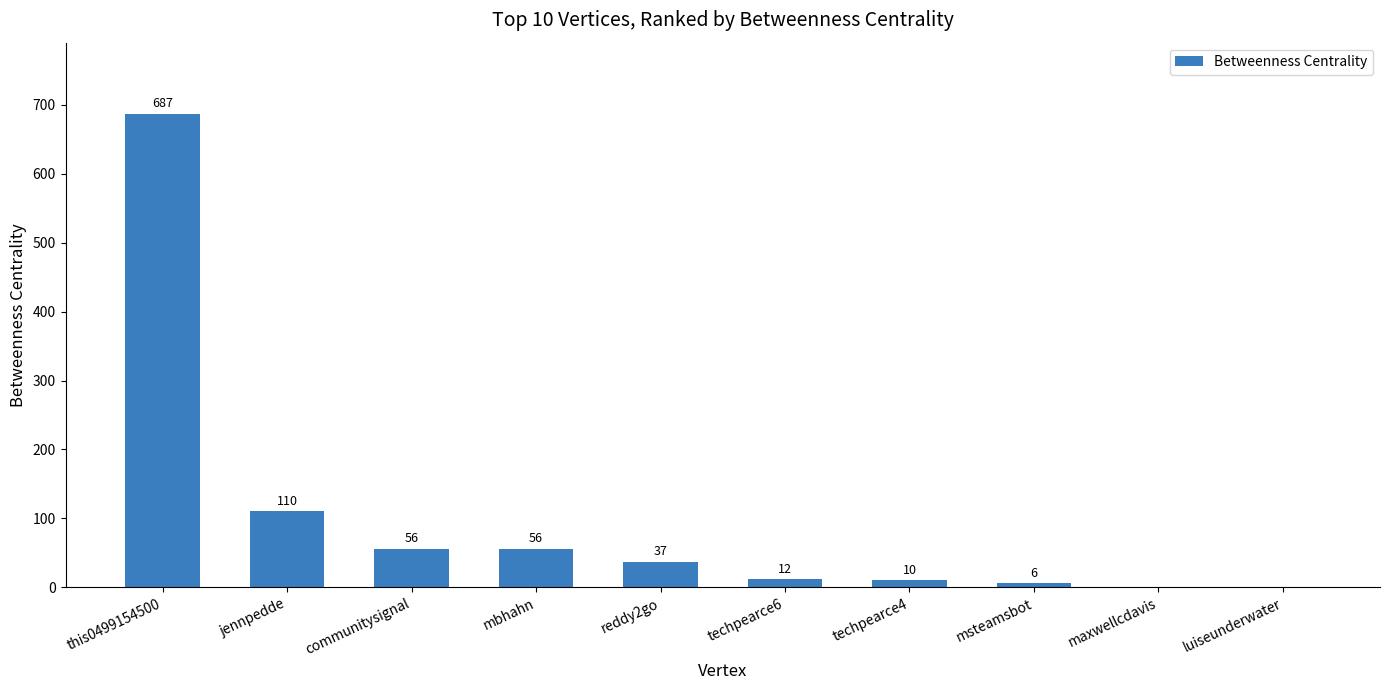

True or false: the data shows 10 at reddy2go.

False